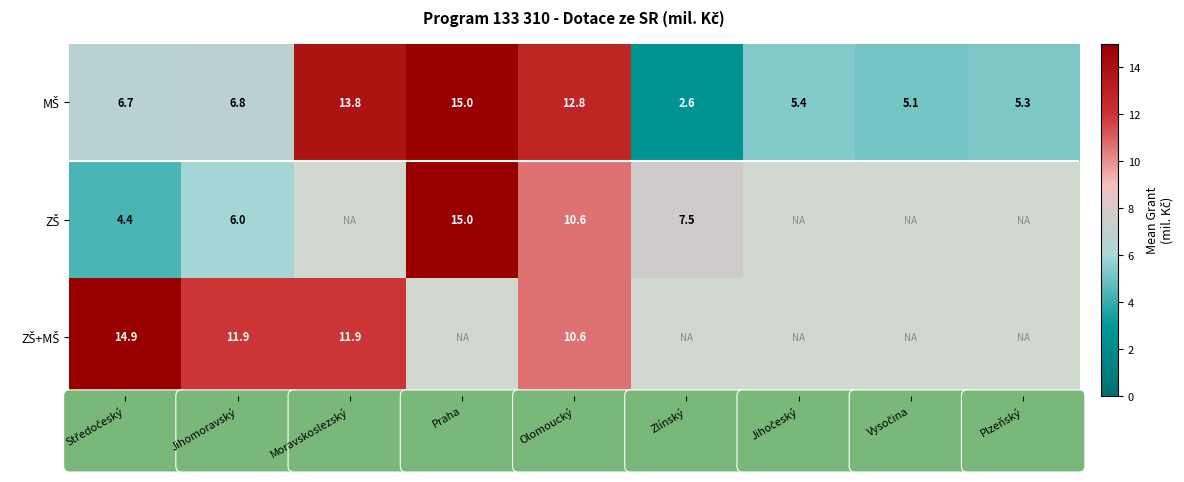

How many categories are shown in the chart?

9